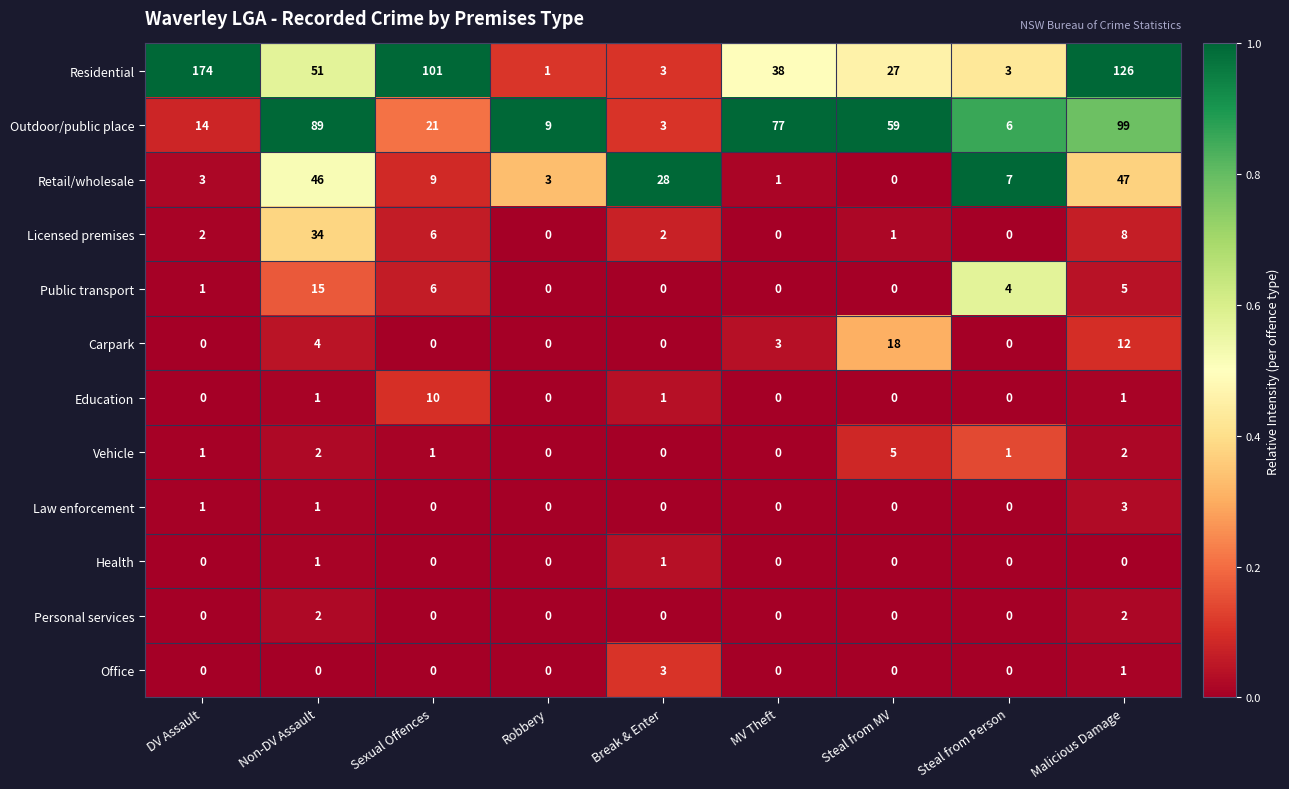

True or false: Vehicle has a value of 1 at DV Assault.

True